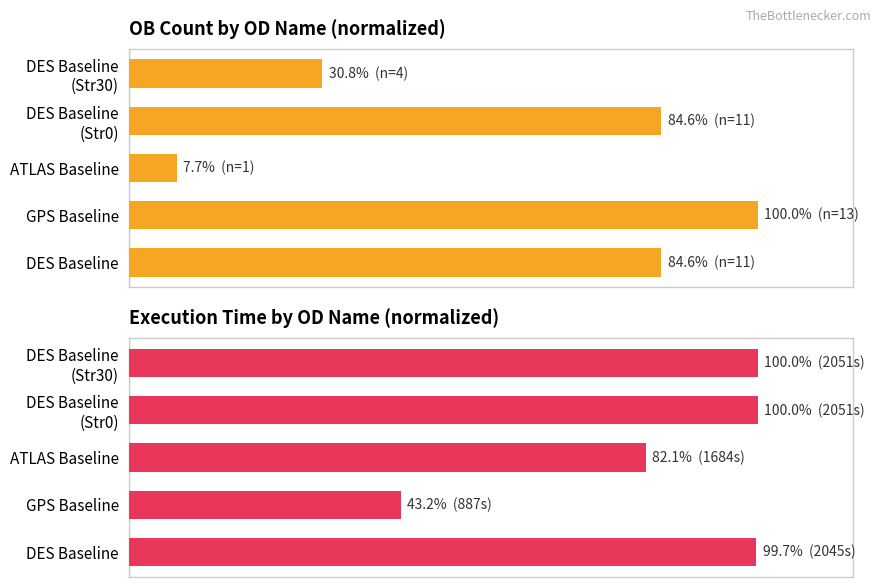

What value does the OB Count (%) series have at DES Baseline (Str0)?

84.6